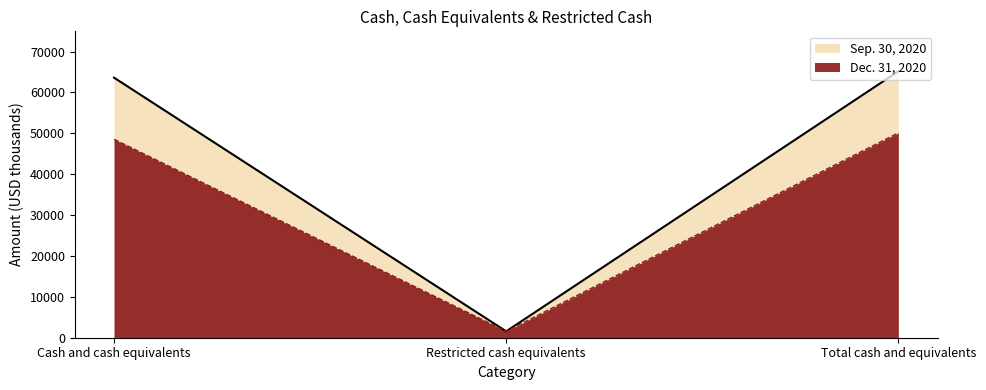

At how many categories does at least one series exceed 53518?

2